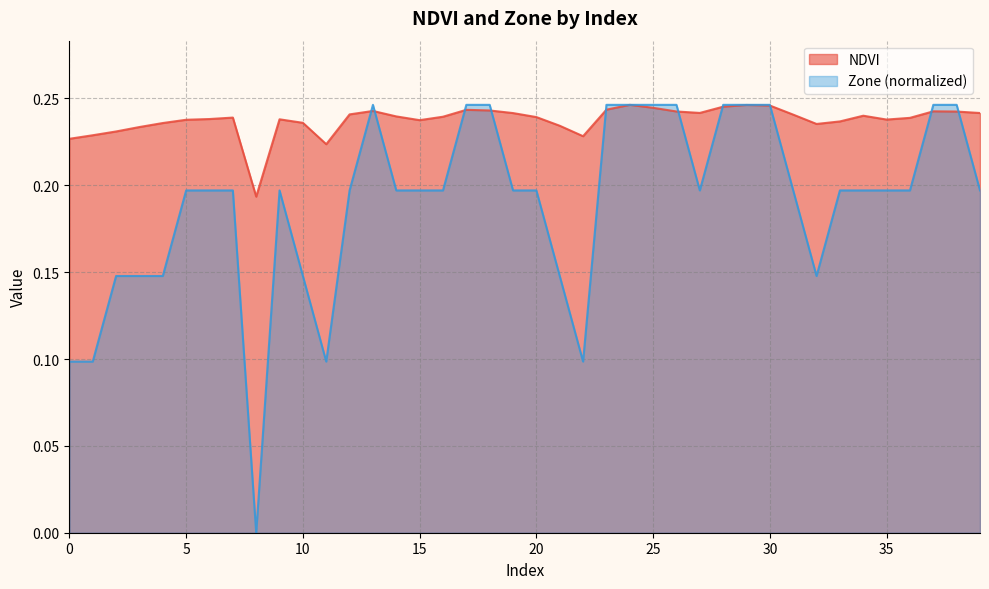

At which label is NDVI closest to 0?

8